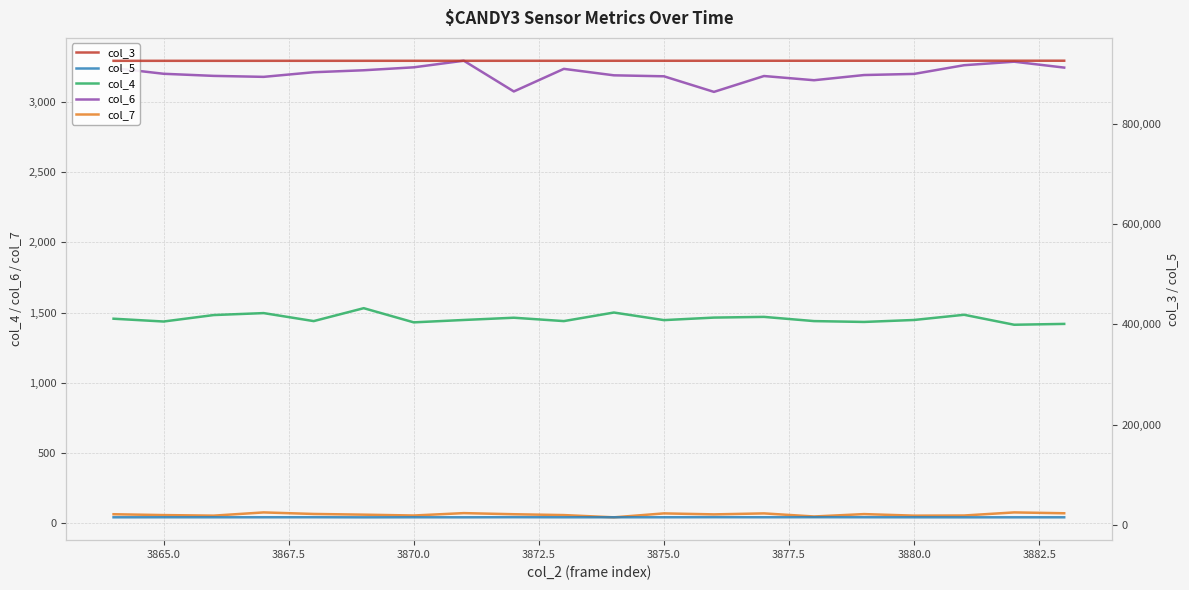

True or false: col_5 and col_6 intersect in this chart.

False